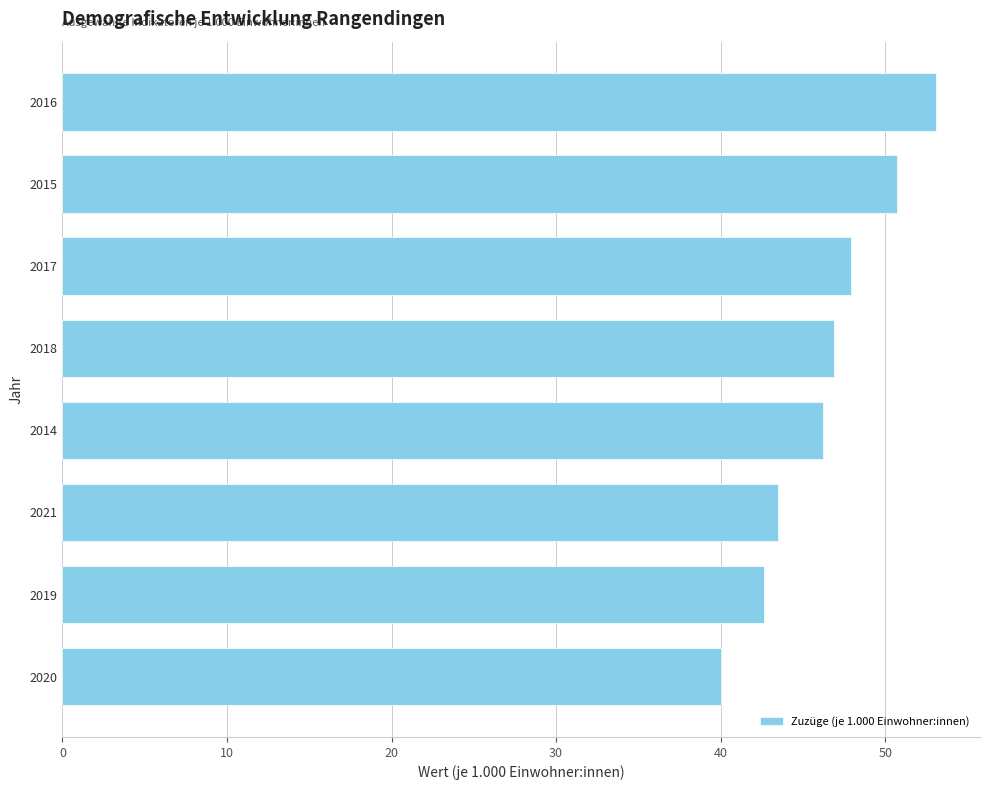

What is the smallest value displayed?

40.0